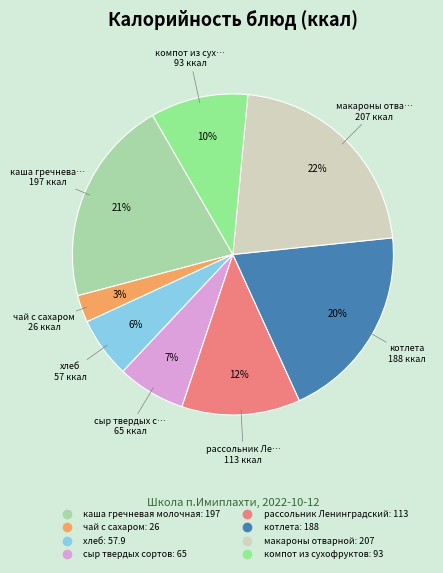

To the nearest percent, what percentage of the pie is хлеб?

6%